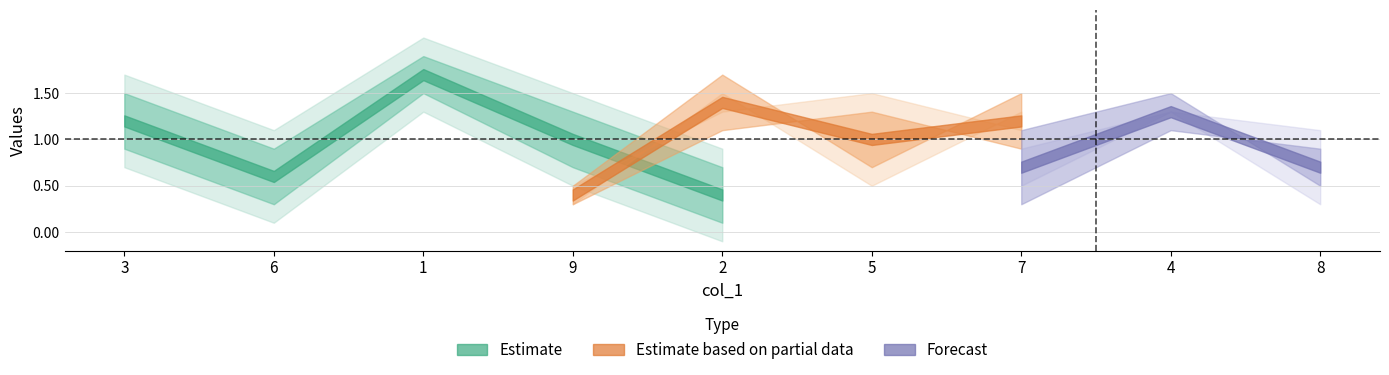

What is the label of the 6th point from the left?

5